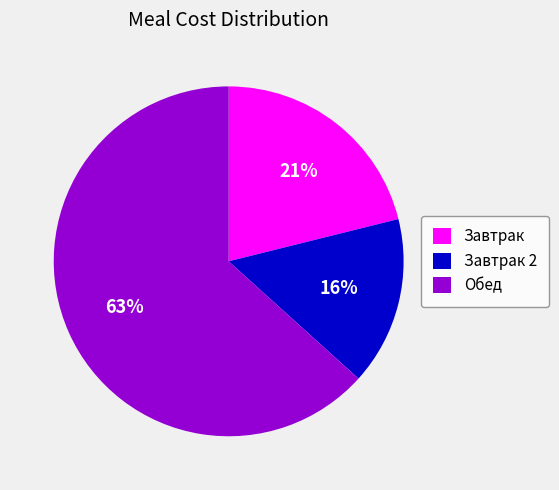

To the nearest percent, what percentage of the pie is Завтрак 2?

16%